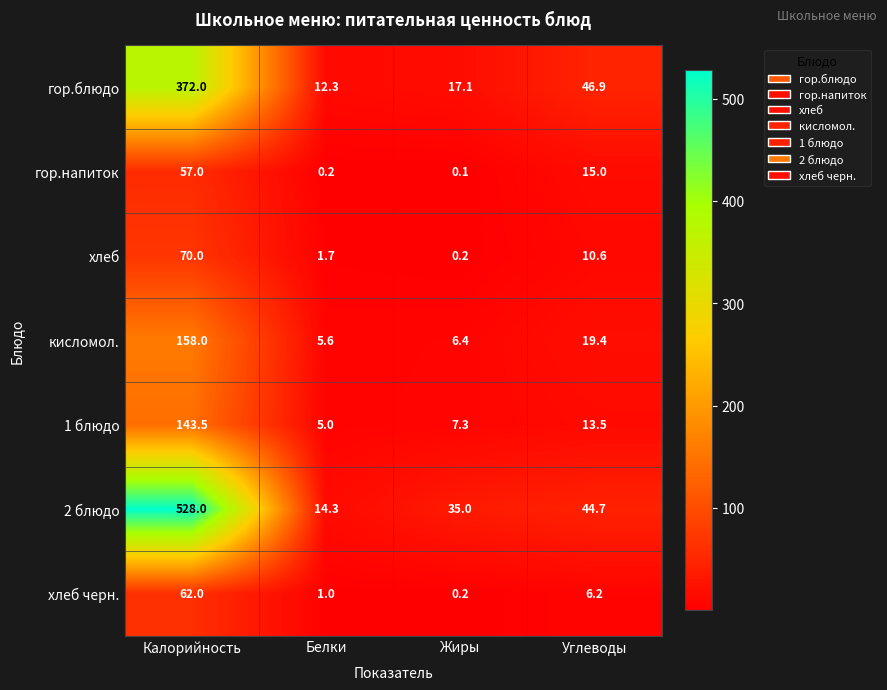

At which category does the chart reach its peak across all series?

Калорийность